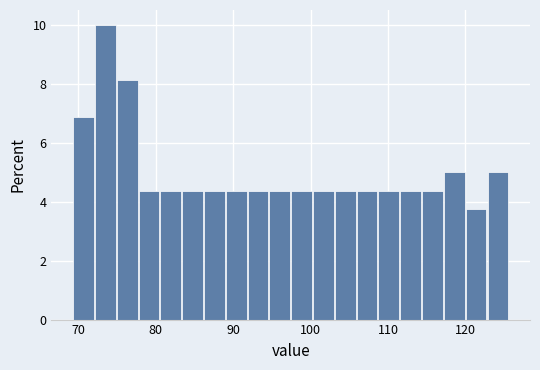

Around what value on the x-axis is the tallest bar? Give the approximate position of its centre, as read against the axis.

73